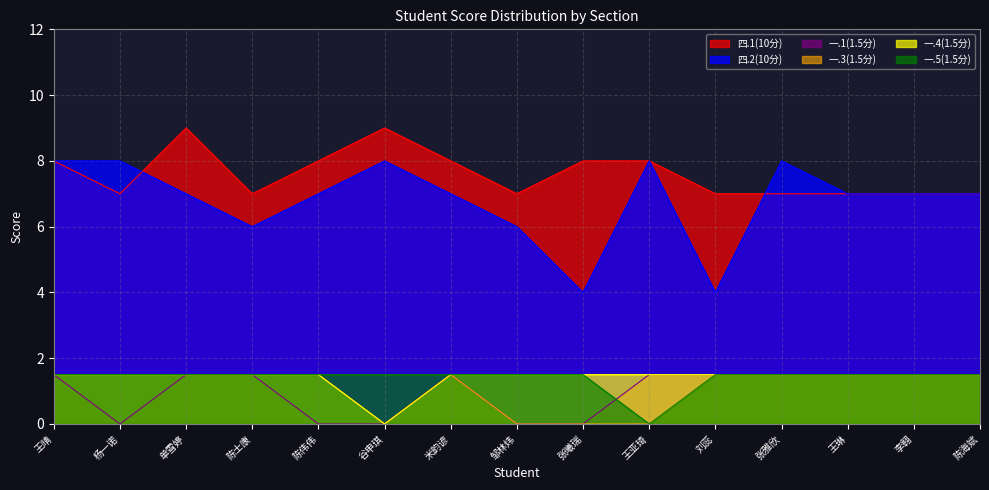

True or false: 一.4(1.5分) has a value of 1.5 at 王亚琦.

True